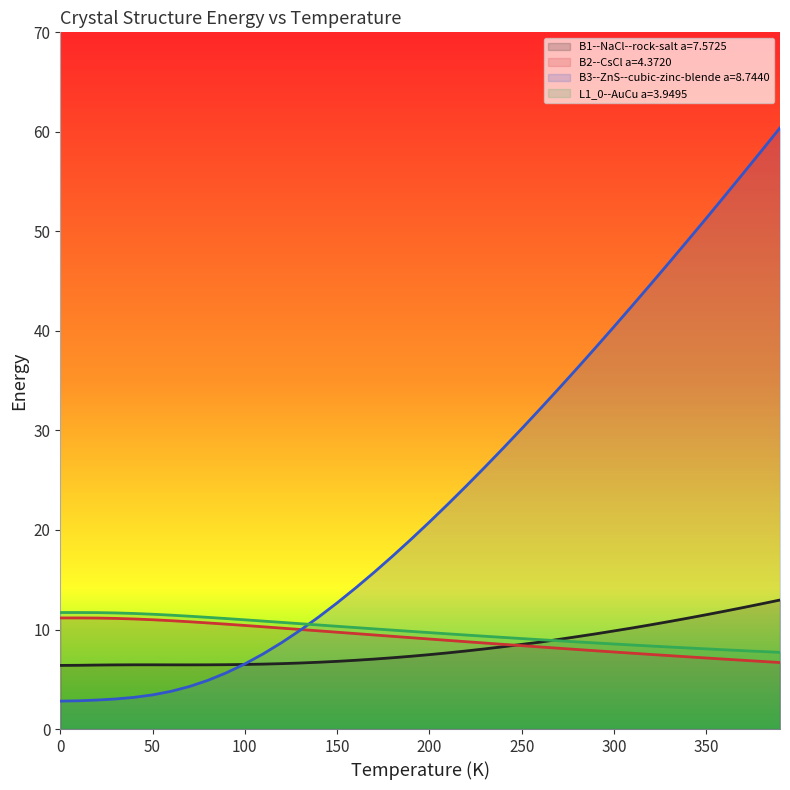

Reading right to left, list all the values displayed in this chart.

B1--NaCl--rock-salt a=7.5725: 390.0=13.0	380.0=12.6	370.0=12.2	360.0=11.8	350.0=11.5	340.0=11.1	330.0=10.8	320.0=10.5	310.0=10.2	300.0=9.9	290.0=9.6	280.0=9.3	270.0=9.0	260.0=8.7	250.0=8.5	240.0=8.3	230.0=8.1	220.0=7.8	210.0=7.7	200.0=7.5	190.0=7.3	180.0=7.2	170.0=7.0	160.0=6.9	150.0=6.8	140.0=6.7	130.0=6.6	120.0=6.6	110.0=6.5	100.0=6.5	90.0=6.5	80.0=6.5	70.0=6.4	60.0=6.4	50.0=6.5	40.0=6.5	30.0=6.4	20.0=6.4	10.0=6.4	0.0=6.4
B2--CsCl a=4.3720: 390.0=6.7	380.0=6.8	370.0=6.9	360.0=7.0	350.0=7.1	340.0=7.3	330.0=7.4	320.0=7.5	310.0=7.6	300.0=7.7	290.0=7.9	280.0=8.0	270.0=8.1	260.0=8.2	250.0=8.4	240.0=8.5	230.0=8.6	220.0=8.8	210.0=8.9	200.0=9.0	190.0=9.2	180.0=9.3	170.0=9.5	160.0=9.6	150.0=9.7	140.0=9.9	130.0=10.0	120.0=10.1	110.0=10.3	100.0=10.4	90.0=10.5	80.0=10.7	70.0=10.8	60.0=10.9	50.0=11.0	40.0=11.1	30.0=11.1	20.0=11.2	10.0=11.2	0.0=11.2
B3--ZnS--cubic-zinc-blende a=8.7440: 390.0=60.4	380.0=58.1	370.0=55.8	360.0=53.6	350.0=51.3	340.0=49.1	330.0=46.9	320.0=44.7	310.0=42.5	300.0=40.4	290.0=38.3	280.0=36.2	270.0=34.2	260.0=32.2	250.0=30.2	240.0=28.2	230.0=26.3	220.0=24.4	210.0=22.6	200.0=20.8	190.0=19.1	180.0=17.4	170.0=15.7	160.0=14.2	150.0=12.7	140.0=11.3	130.0=9.9	120.0=8.7	110.0=7.6	100.0=6.5	90.0=5.7	80.0=4.9	70.0=4.3	60.0=3.8	50.0=3.4	40.0=3.2	30.0=3.0	20.0=2.9	10.0=2.8	0.0=2.8
L1_0--AuCu a=3.9495: 390.0=7.7	380.0=7.8	370.0=7.9	360.0=8.0	350.0=8.1	340.0=8.1	330.0=8.2	320.0=8.3	310.0=8.4	300.0=8.5	290.0=8.6	280.0=8.8	270.0=8.9	260.0=9.0	250.0=9.1	240.0=9.2	230.0=9.3	220.0=9.4	210.0=9.6	200.0=9.7	190.0=9.8	180.0=9.9	170.0=10.1	160.0=10.2	150.0=10.3	140.0=10.5	130.0=10.6	120.0=10.7	110.0=10.8	100.0=11.0	90.0=11.1	80.0=11.2	70.0=11.3	60.0=11.4	50.0=11.5	40.0=11.6	30.0=11.7	20.0=11.7	10.0=11.7	0.0=11.7